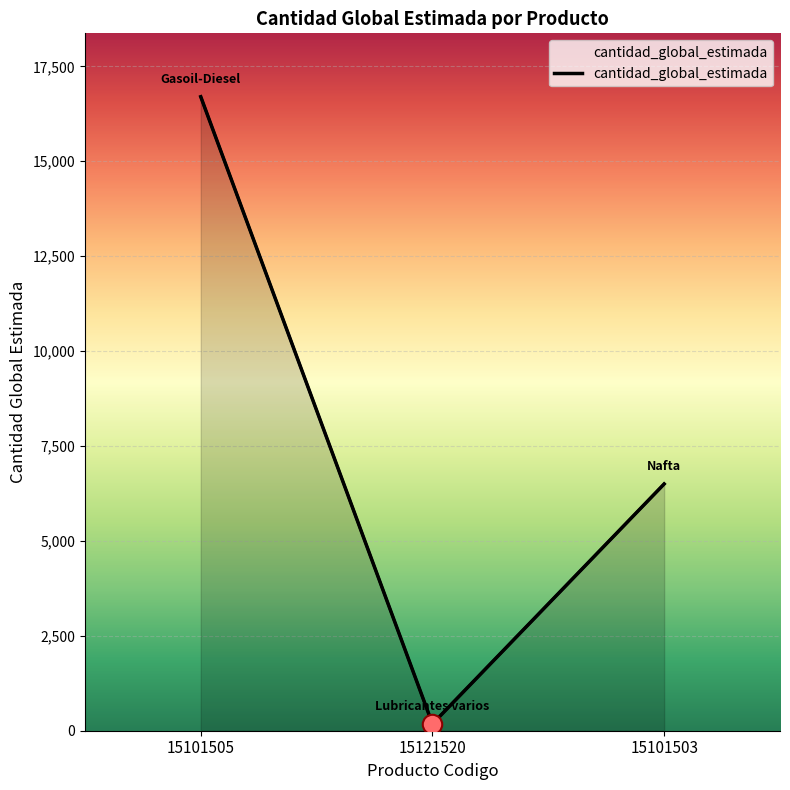

Which has a higher value, 15121520 or 15101503?

15101503